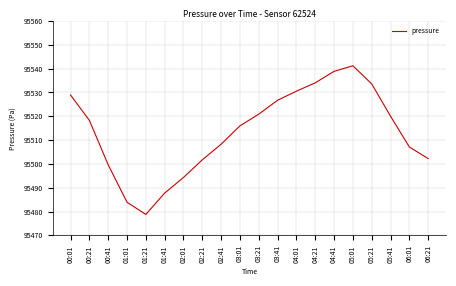

Where is the first local minimum?

01:21